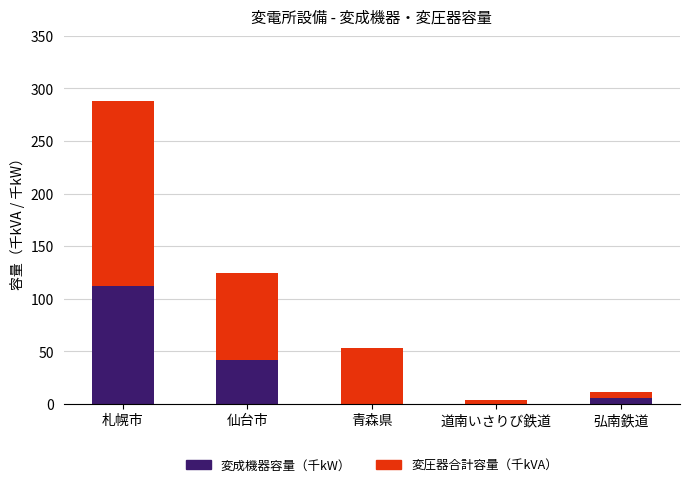

At which category is the sum across all series the highest?

札幌市